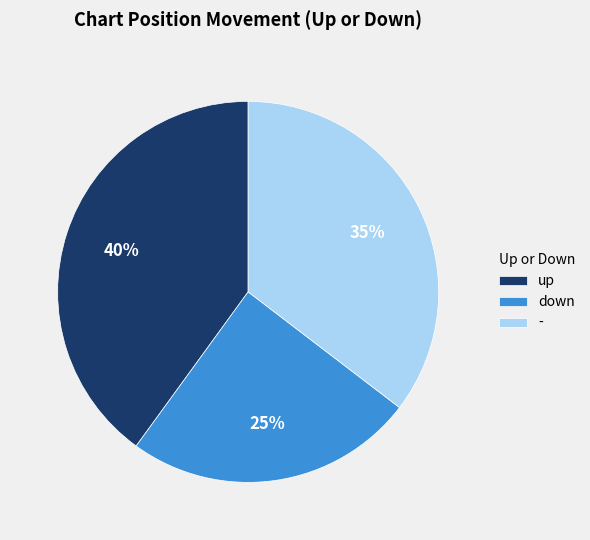

To the nearest percent, what is the difference between the - and up slice percentages?

5%